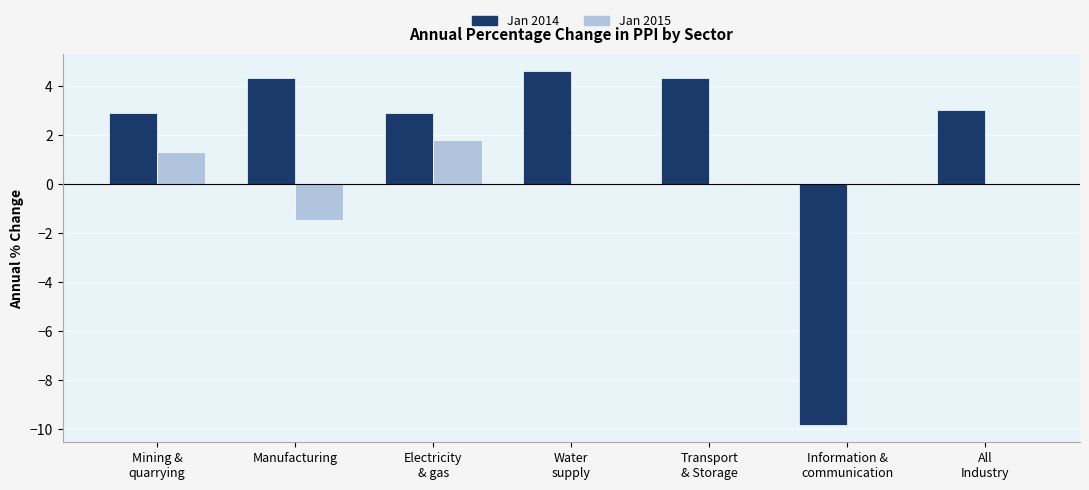

What is the sum of all Jan 2014 values?

12.2